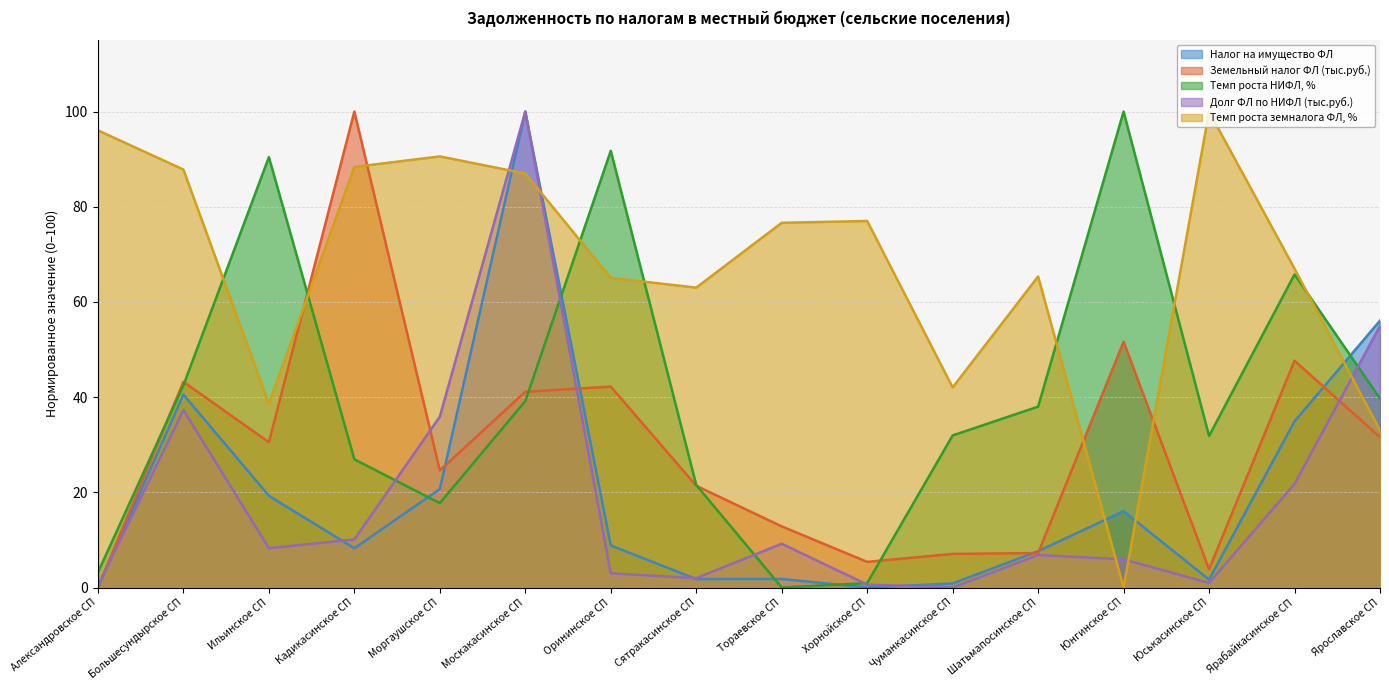

How many data points in Земельный налог ФЛ (тыс.руб.) are above 30?

8